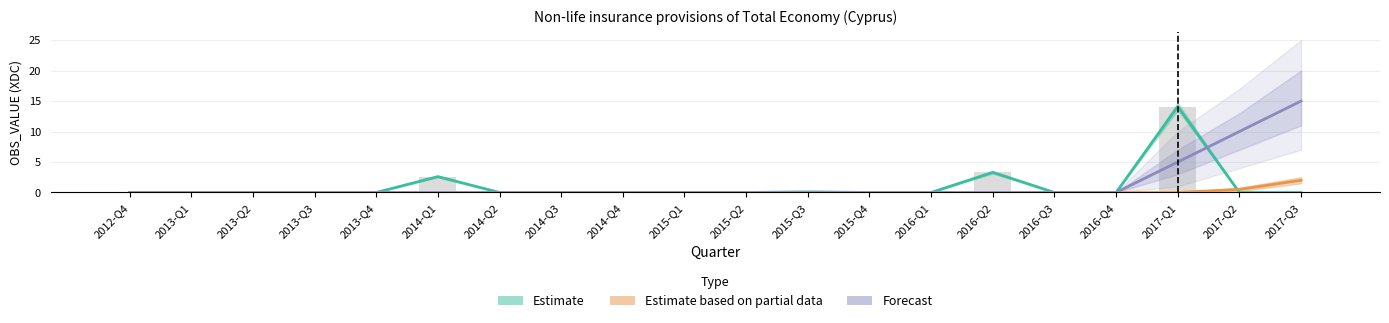

Which has a higher value, 2016-Q1 or 2017-Q1?

2017-Q1